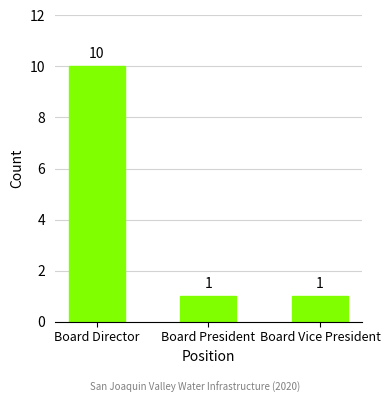

The chart shows a value of 1 at Board President. True or false?

True